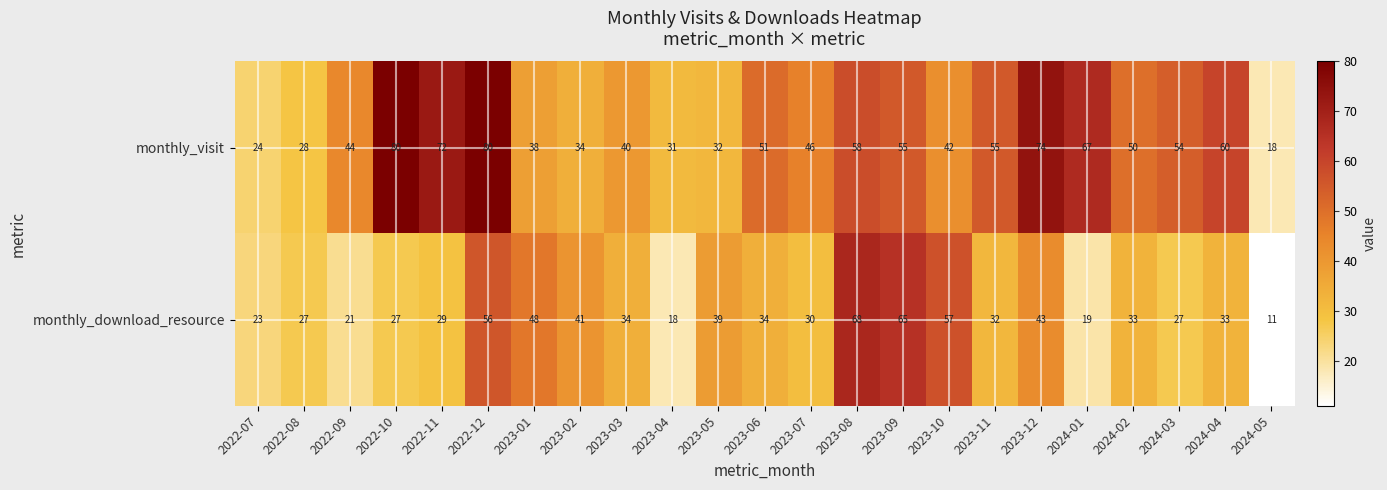

Count the number of data series in this chart.

2